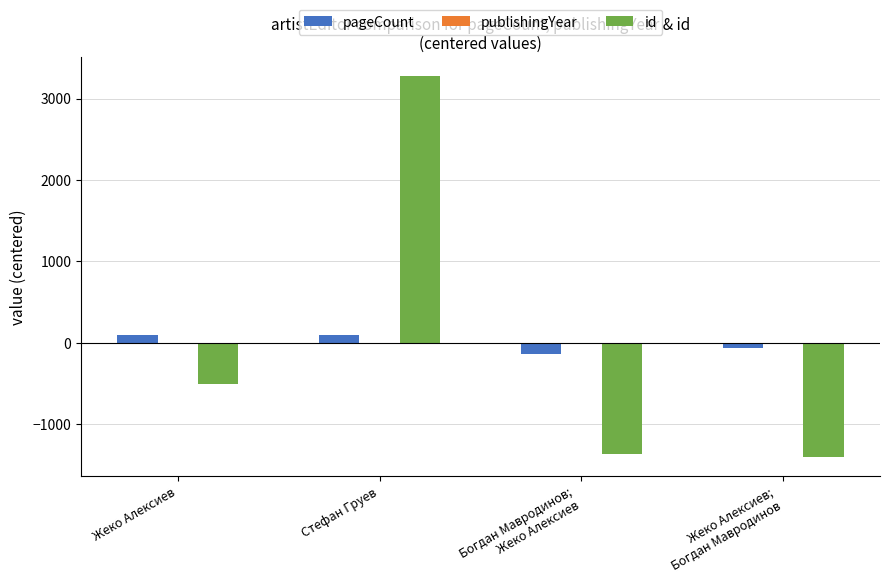

Is it true that id equals -321.3 at Жеко Алексиев?

False